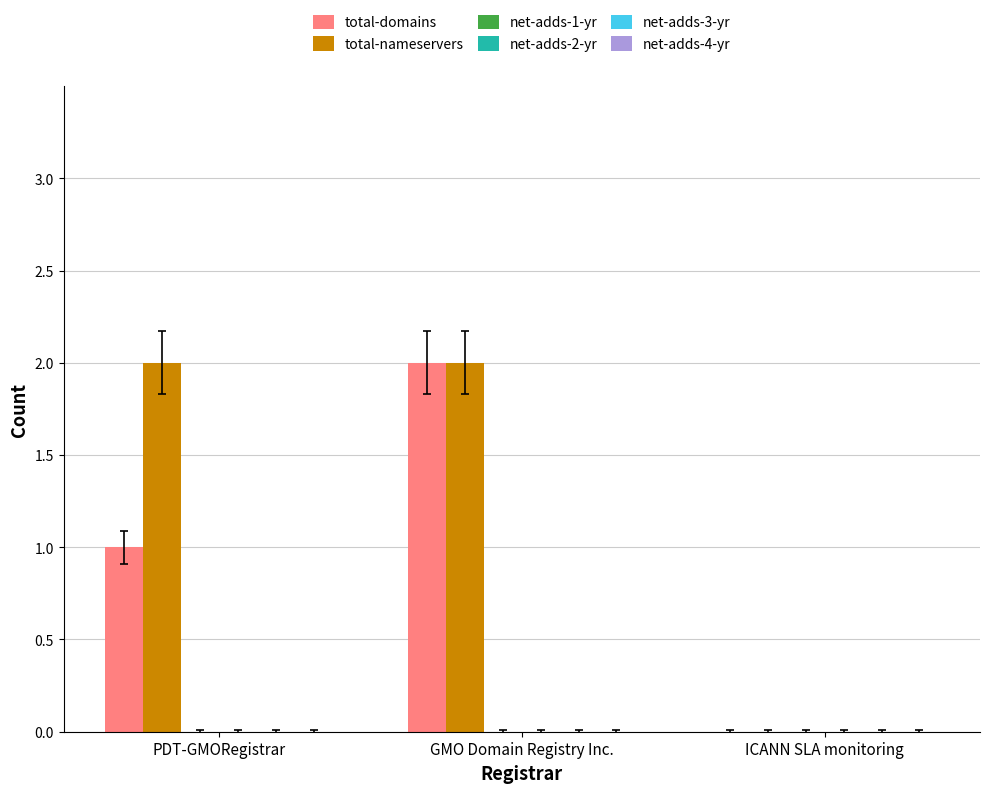

Which category has the highest value in the total-domains series?

GMO Domain Registry Inc.